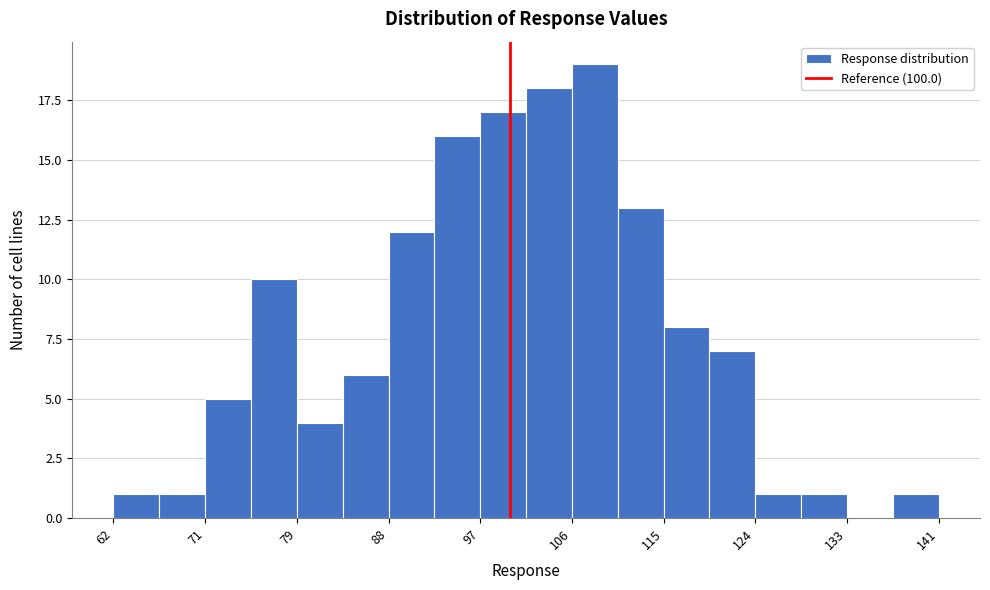

How tall is the bar that spans 124 to 128 on the x-axis? Neither the bar edges nor the heights are printed on the chart, so give them approximately, as read against the axes.

1